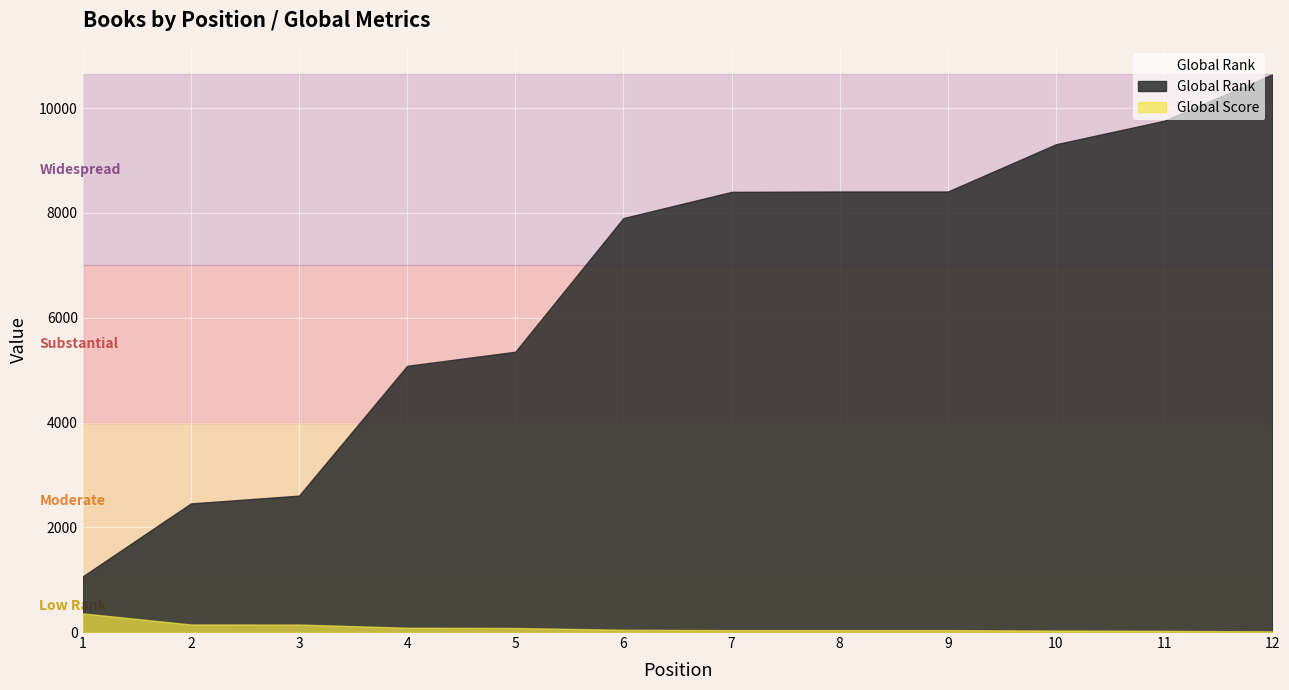

At which label does Global Rank first exceed 8403?

8